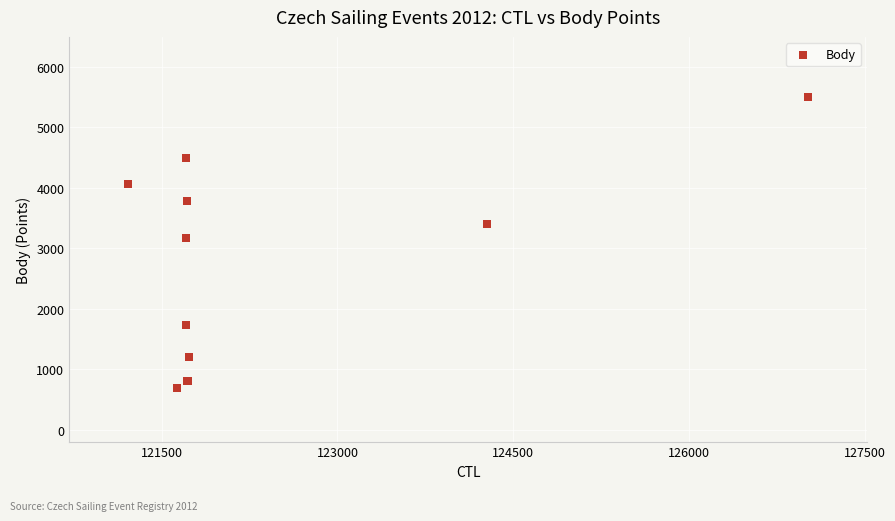

What Y value in the scatter plot is closest to 3096?

3166